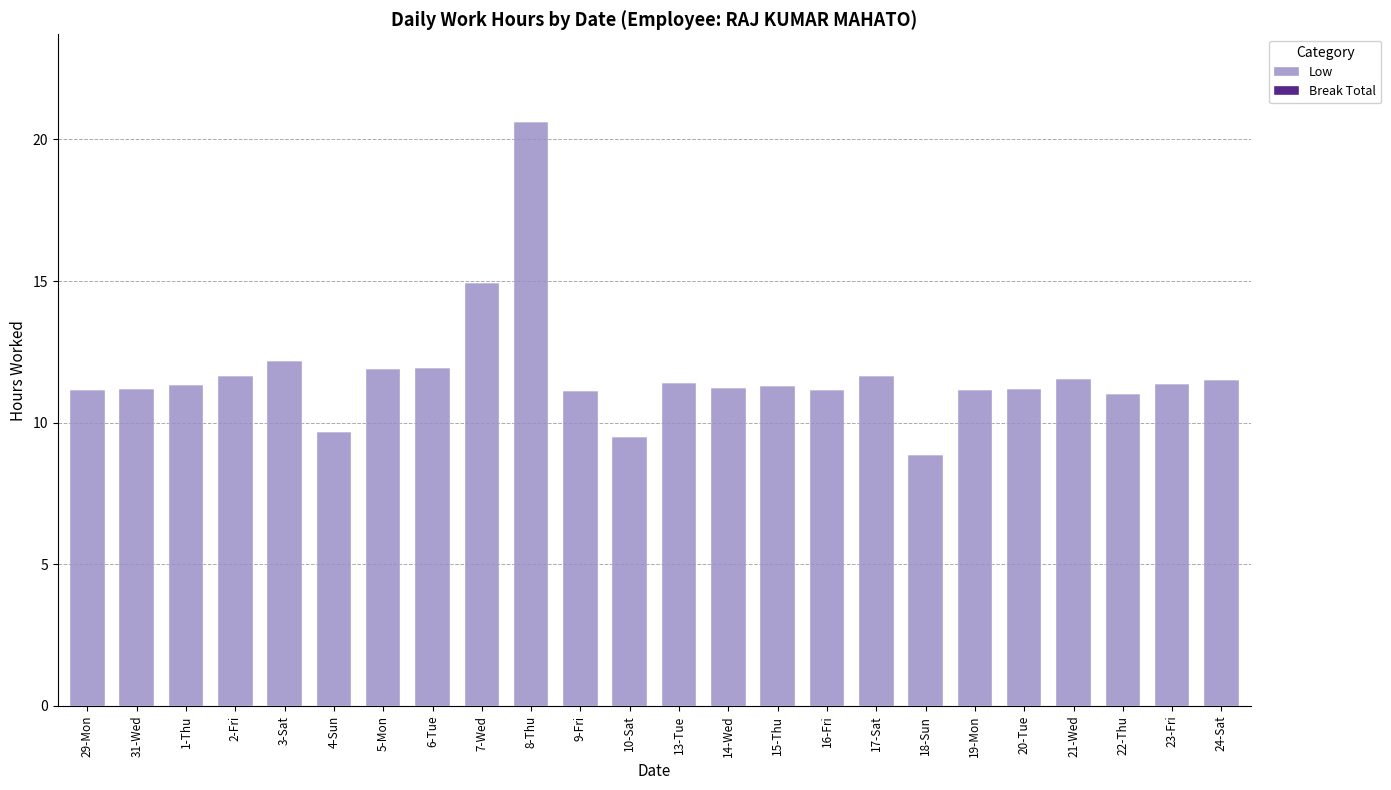

Which label corresponds to the smallest value in the chart?

18-Sun